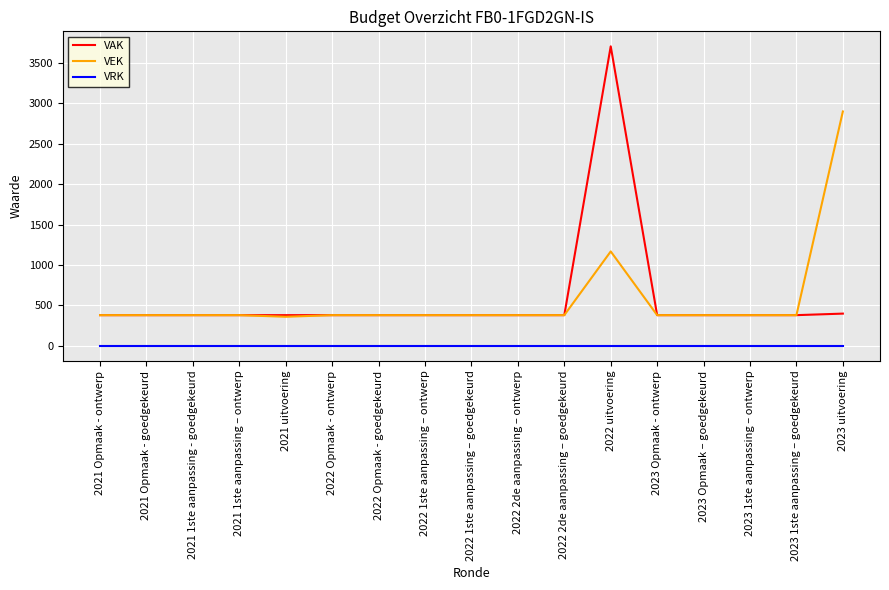

True or false: VAK and VRK intersect in this chart.

False